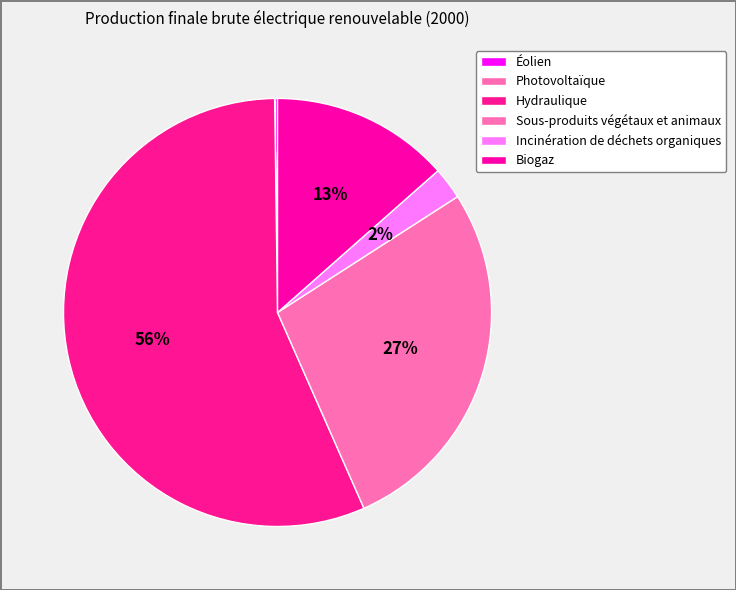

Count the number of slices in the pie.

6